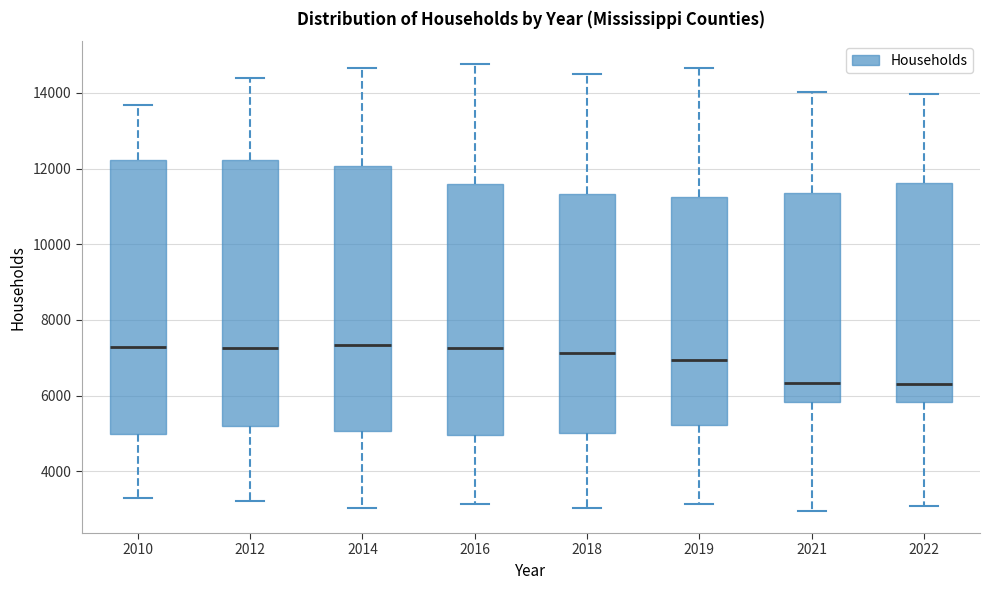

Reading left to right, transcribe this box plot: for each box, give where its median line is, the range the box spans, and where its two whiskers end, as read against the y-axis. The values are not printed on the chart, so give them approximately, as read against the axis.

2010: median 7200, box 5000 to 12200, whiskers 3400 to 13600
2012: median 7200, box 5200 to 12200, whiskers 3200 to 14400
2014: median 7400, box 5000 to 12000, whiskers 3000 to 14600
2016: median 7200, box 5000 to 11600, whiskers 3200 to 14800
2018: median 7200, box 5000 to 11400, whiskers 3000 to 14600
2019: median 7000, box 5200 to 11200, whiskers 3200 to 14600
2021: median 6400, box 5800 to 11400, whiskers 3000 to 14000
2022: median 6400, box 5800 to 11600, whiskers 3000 to 14000